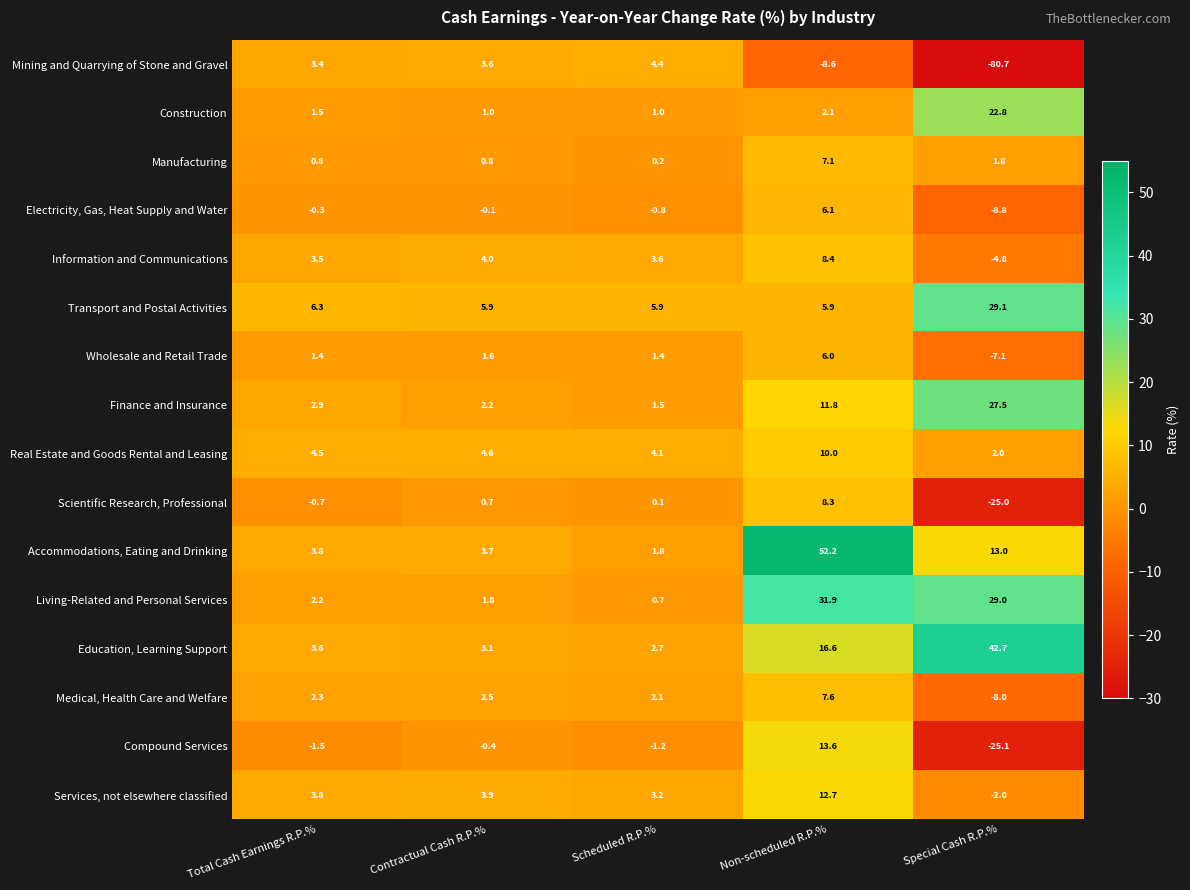

Count the number of categories in the chart.

5